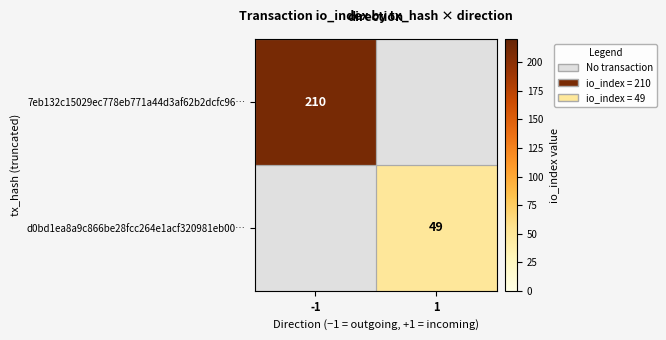

Is it true that d0bd1ea8a9c866be28fcc264e1acf320981eb00… equals 49 at 1?

True